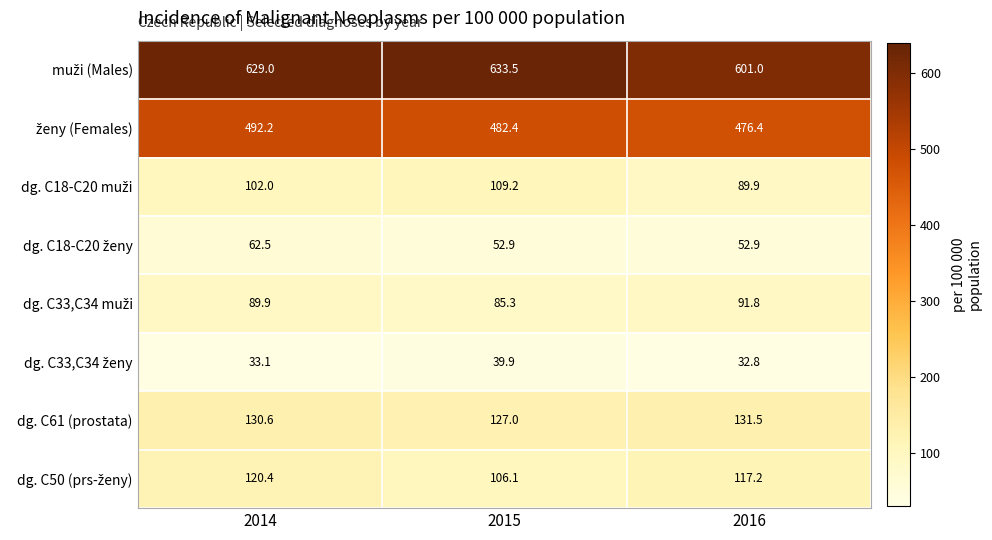

How many data points does each series have?

3